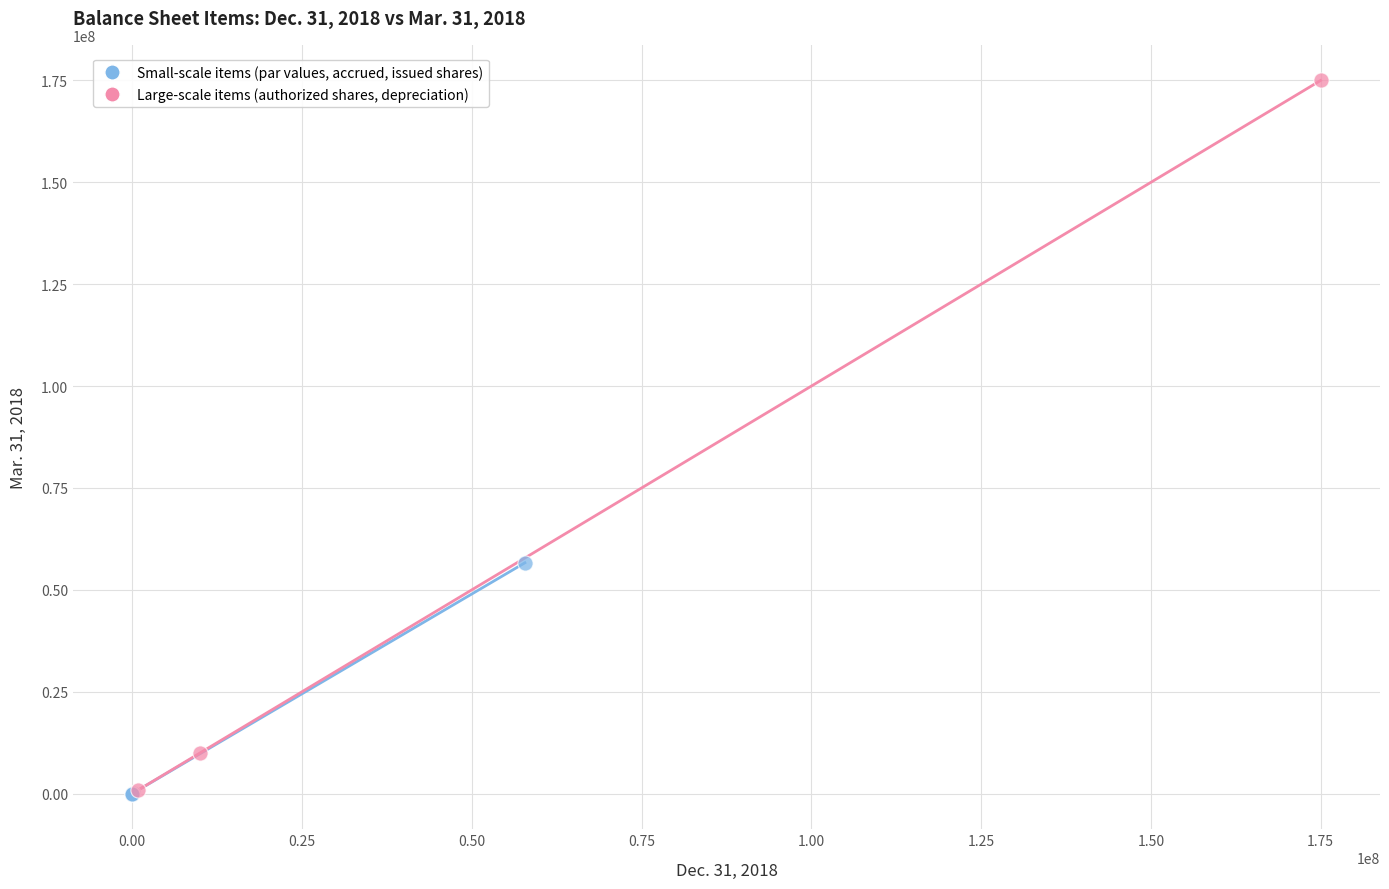

Which series reaches the maximum Y coordinate?

Large-scale items (authorized shares, depreciation)